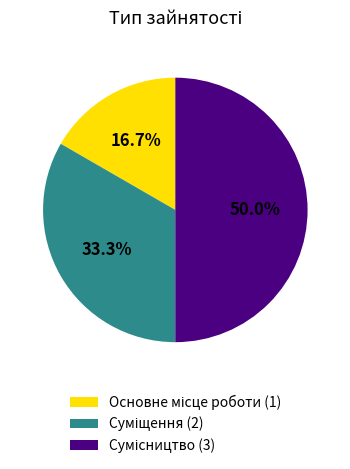

Is the sum of Суміщення and Сумісництво greater than half?

Yes